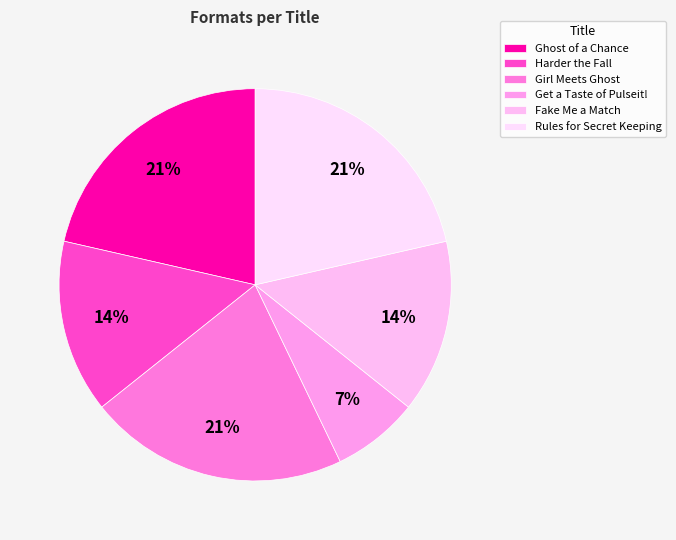

Is it true that Fake Me a Match is 8% of the pie?

False